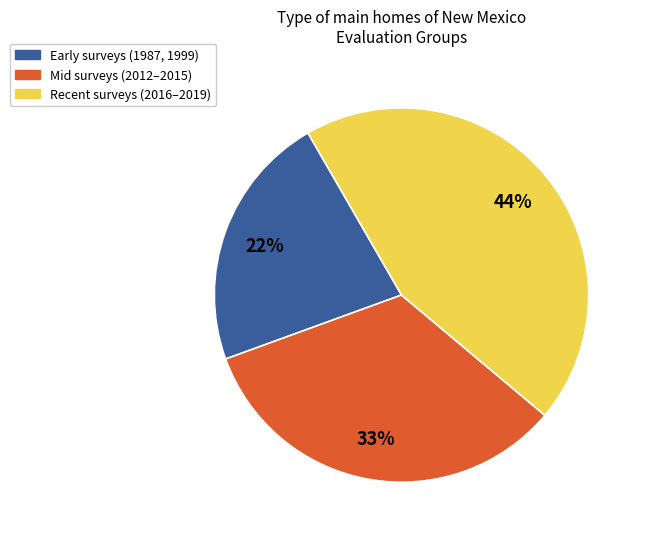

To the nearest percent, what is the average slice percentage?

33%